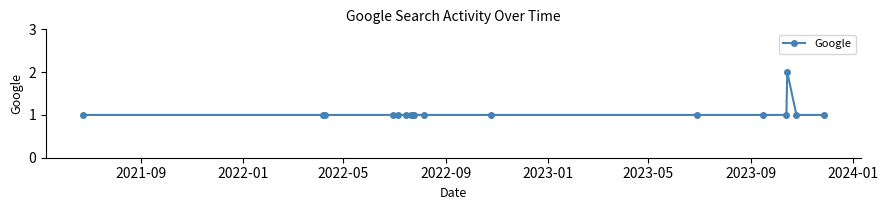

What is the value of the 13th point from the left?

1